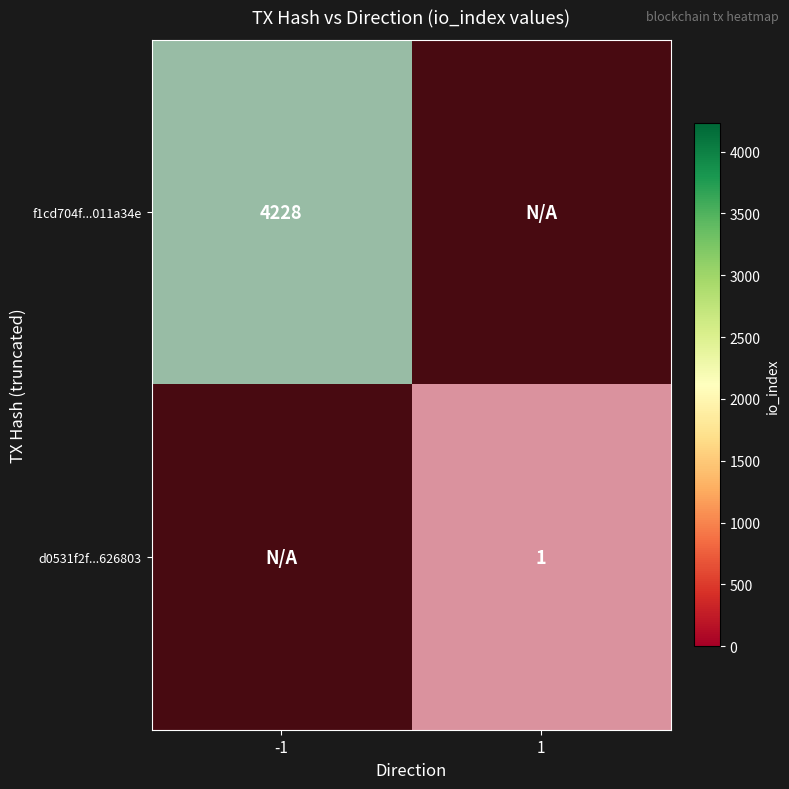

What is the difference between the maximum and minimum values in the d0531f2f...626803 series?

1